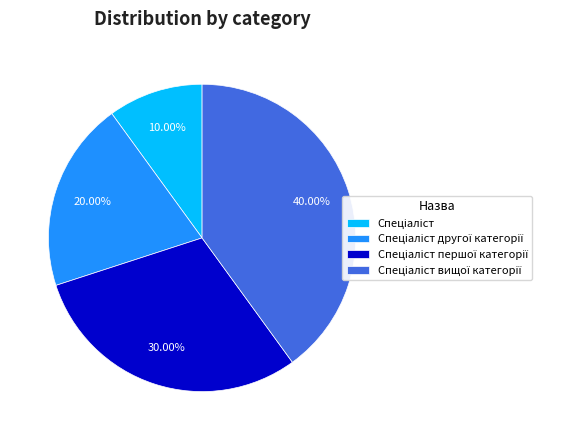

Is there any slice that represents more than half of the pie?

No